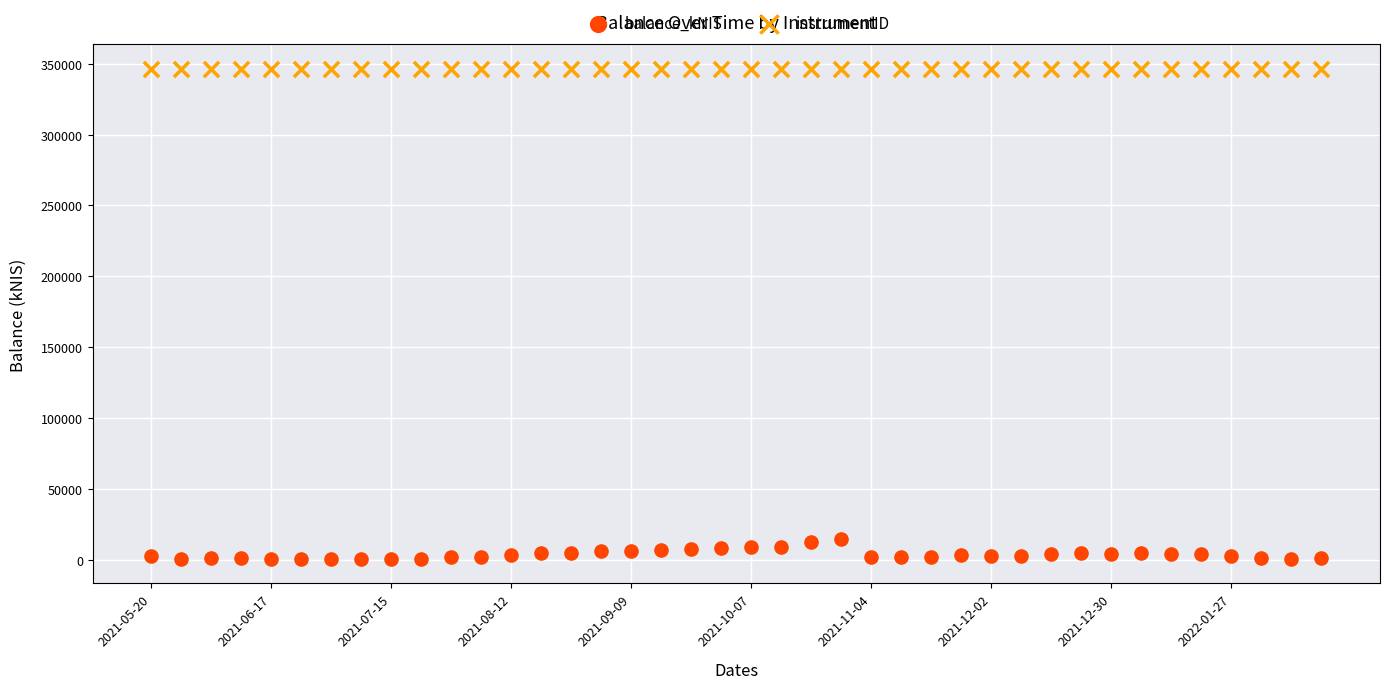

Which series contains the highest Y value?

instrumentID